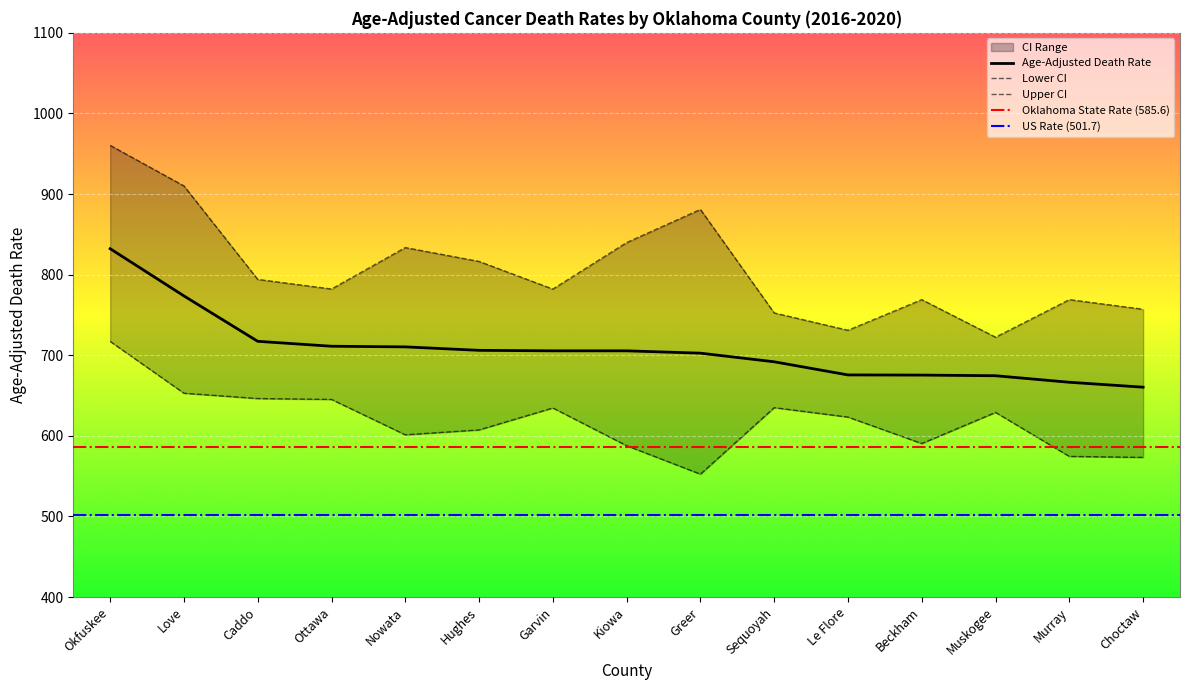

Does the chart display data point markers on the line(s)?

No